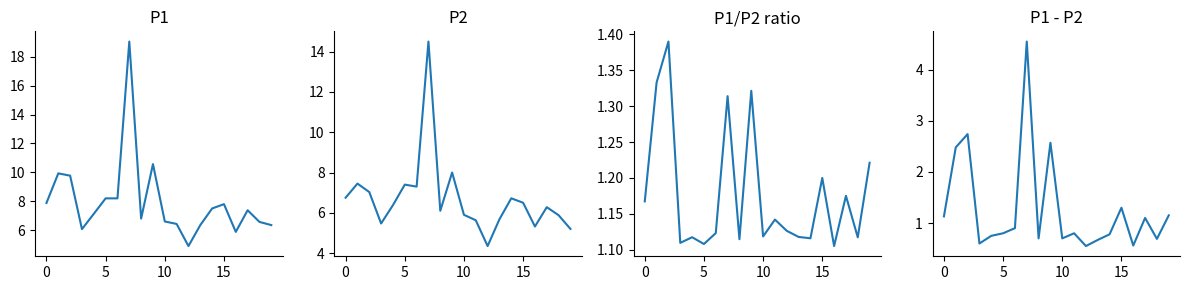

Where is P1/P2 ratio nearest to the value 1?

16